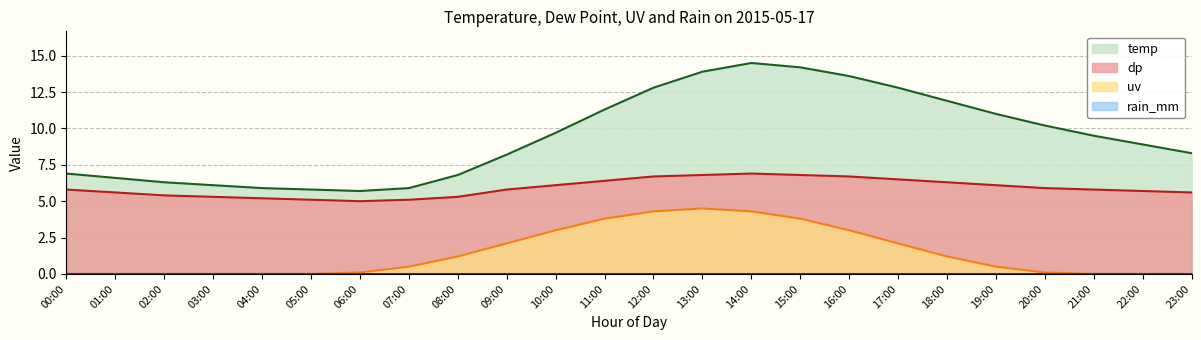

What is the sum of the temp values at 22:00 and 12:00?

21.7